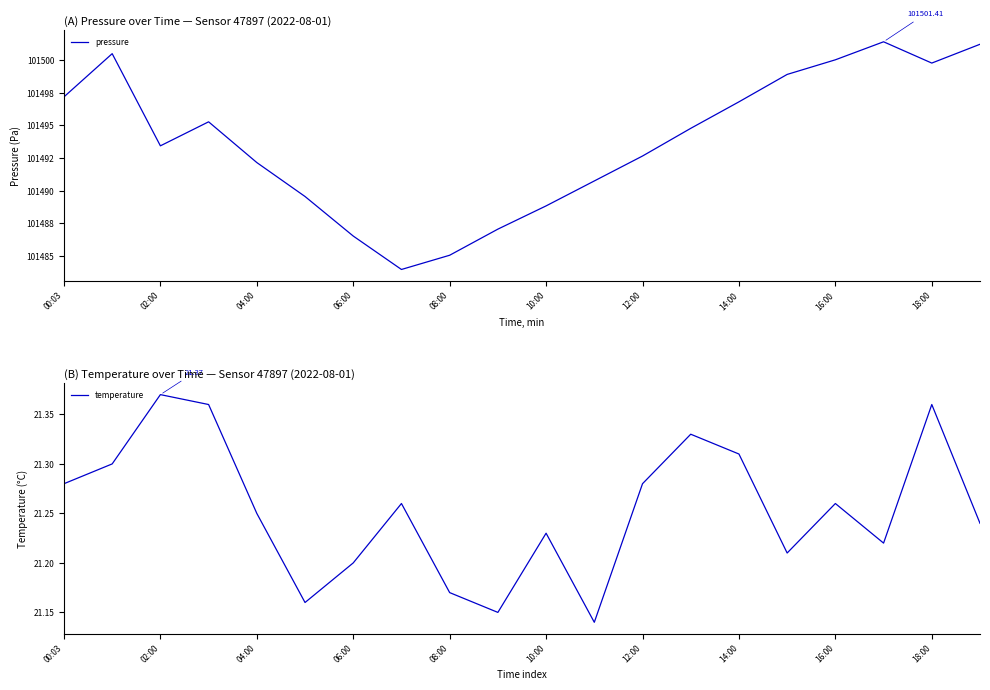

Which series has the largest range (max minus min)?

pressure